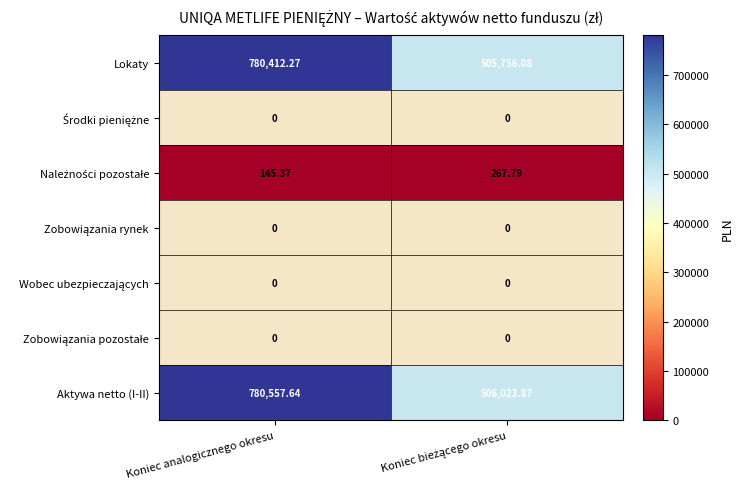

Between Koniec analogicznego okresu and Koniec bieżącego okresu, which is larger?

Koniec analogicznego okresu